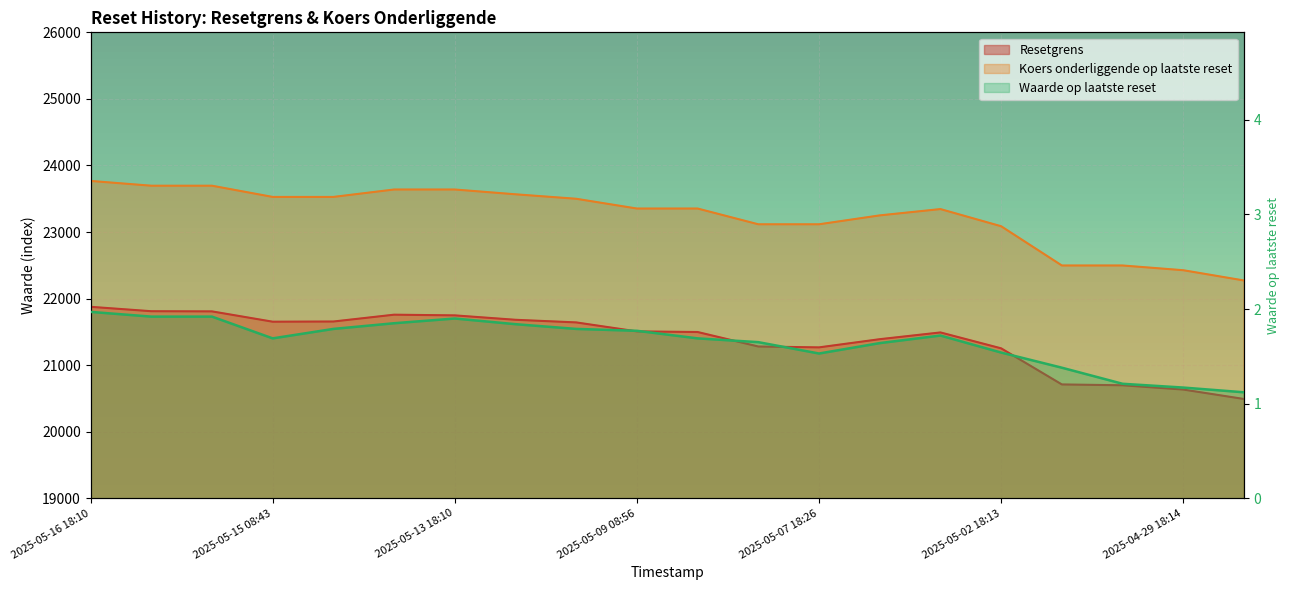

At 2025-05-06 19:08, list the series in order from largest to smallest.

Koers onderliggende op laatste reset, Resetgrens, Waarde op laatste reset